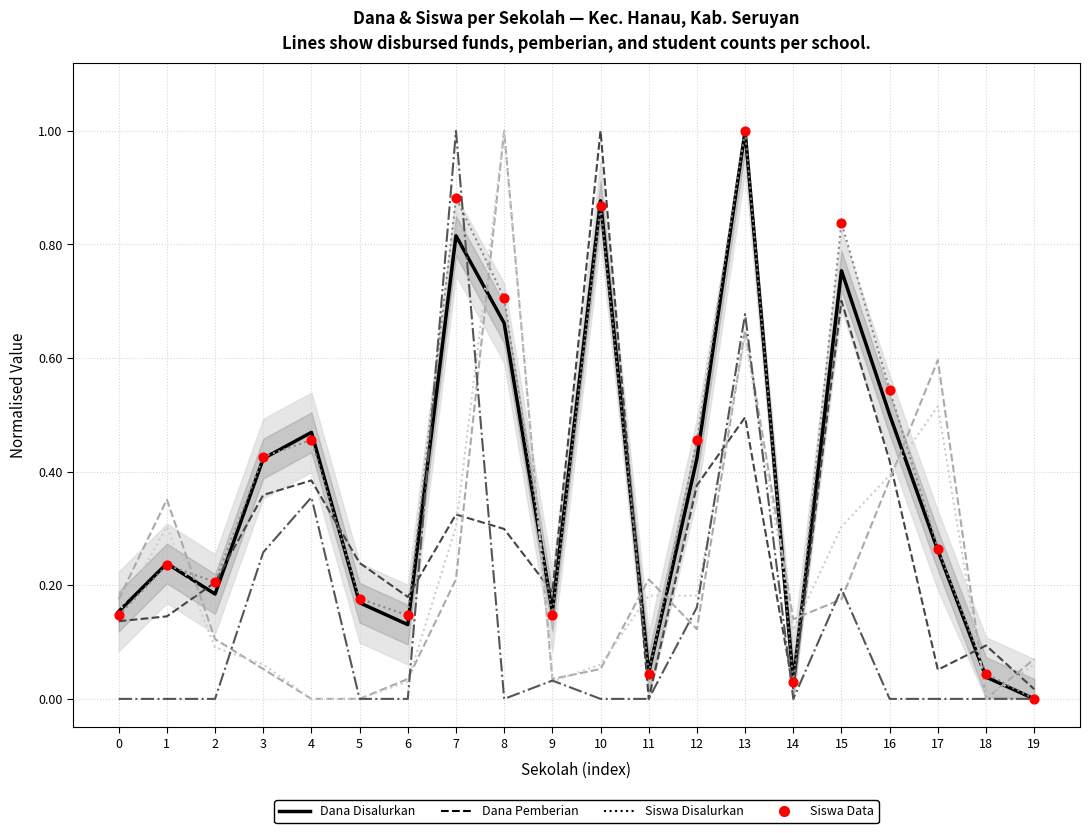

What is the total value across all series at 10?

2.9